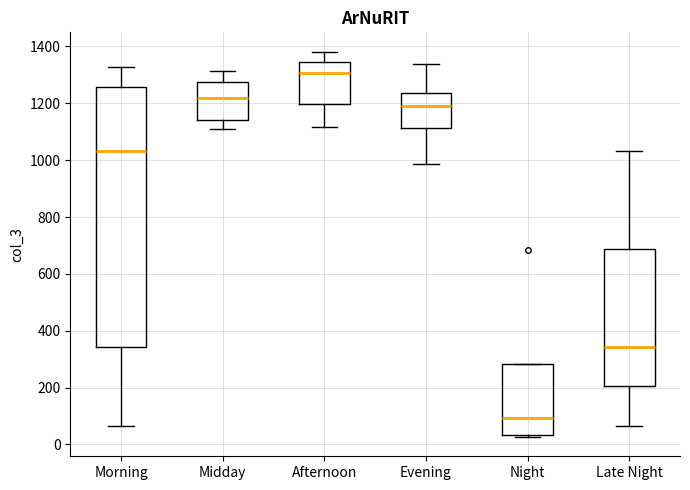

Reading left to right, read every box against the y-axis: the position of its median line, the range the box covers, and the ends of its whiskers. The values are not printed on the chart, so give them approximately, as read against the axis.

Morning: median 1040, box 340 to 1260, whiskers 60 to 1320
Midday: median 1220, box 1140 to 1280, whiskers 1100 to 1320
Afternoon: median 1300, box 1200 to 1340, whiskers 1120 to 1380
Evening: median 1200, box 1120 to 1240, whiskers 980 to 1340
Night: median 100, box 40 to 280, whiskers 20 to 280
Late Night: median 340, box 200 to 680, whiskers 60 to 1040